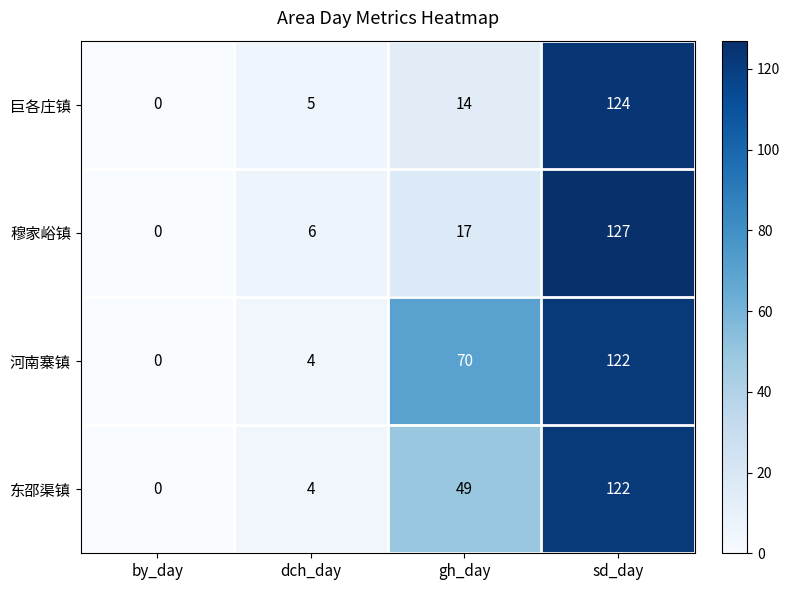

List the labels in order of 穆家峪镇 value, largest first.

sd_day, gh_day, dch_day, by_day